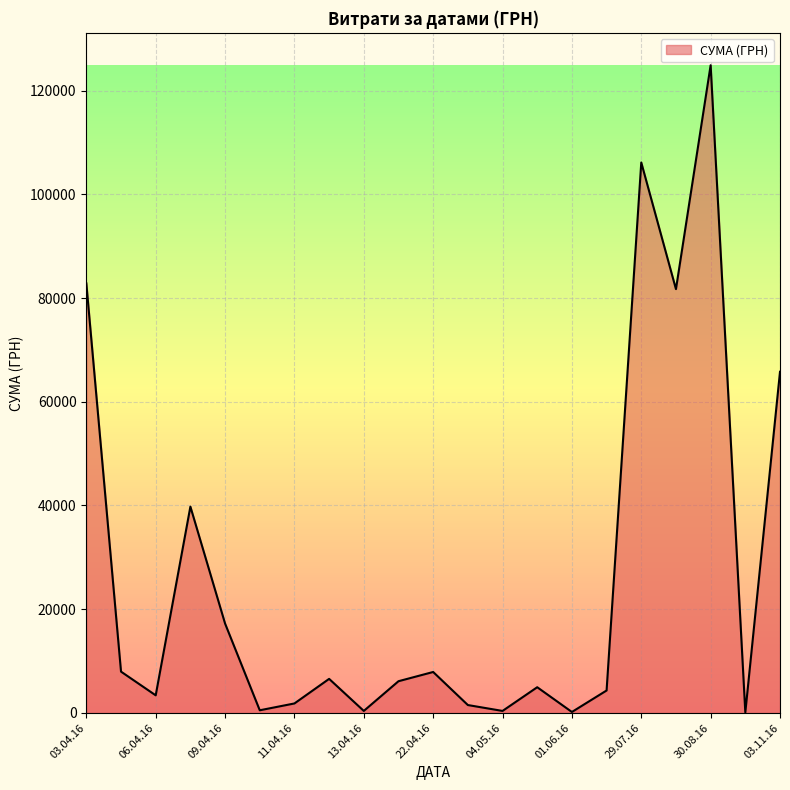

What is the difference between the maximum and minimum values?

124820.3